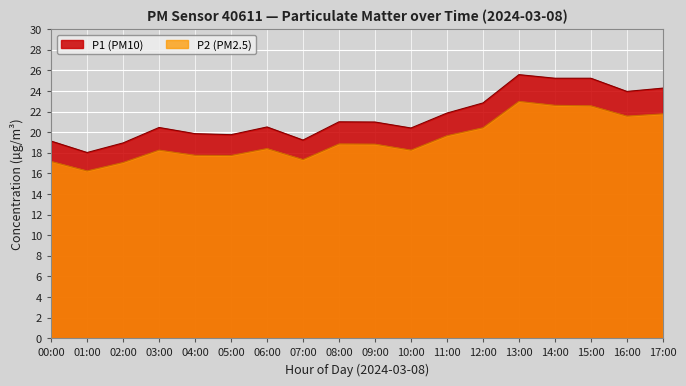

At how many categories does at least one series exceed 25?

3